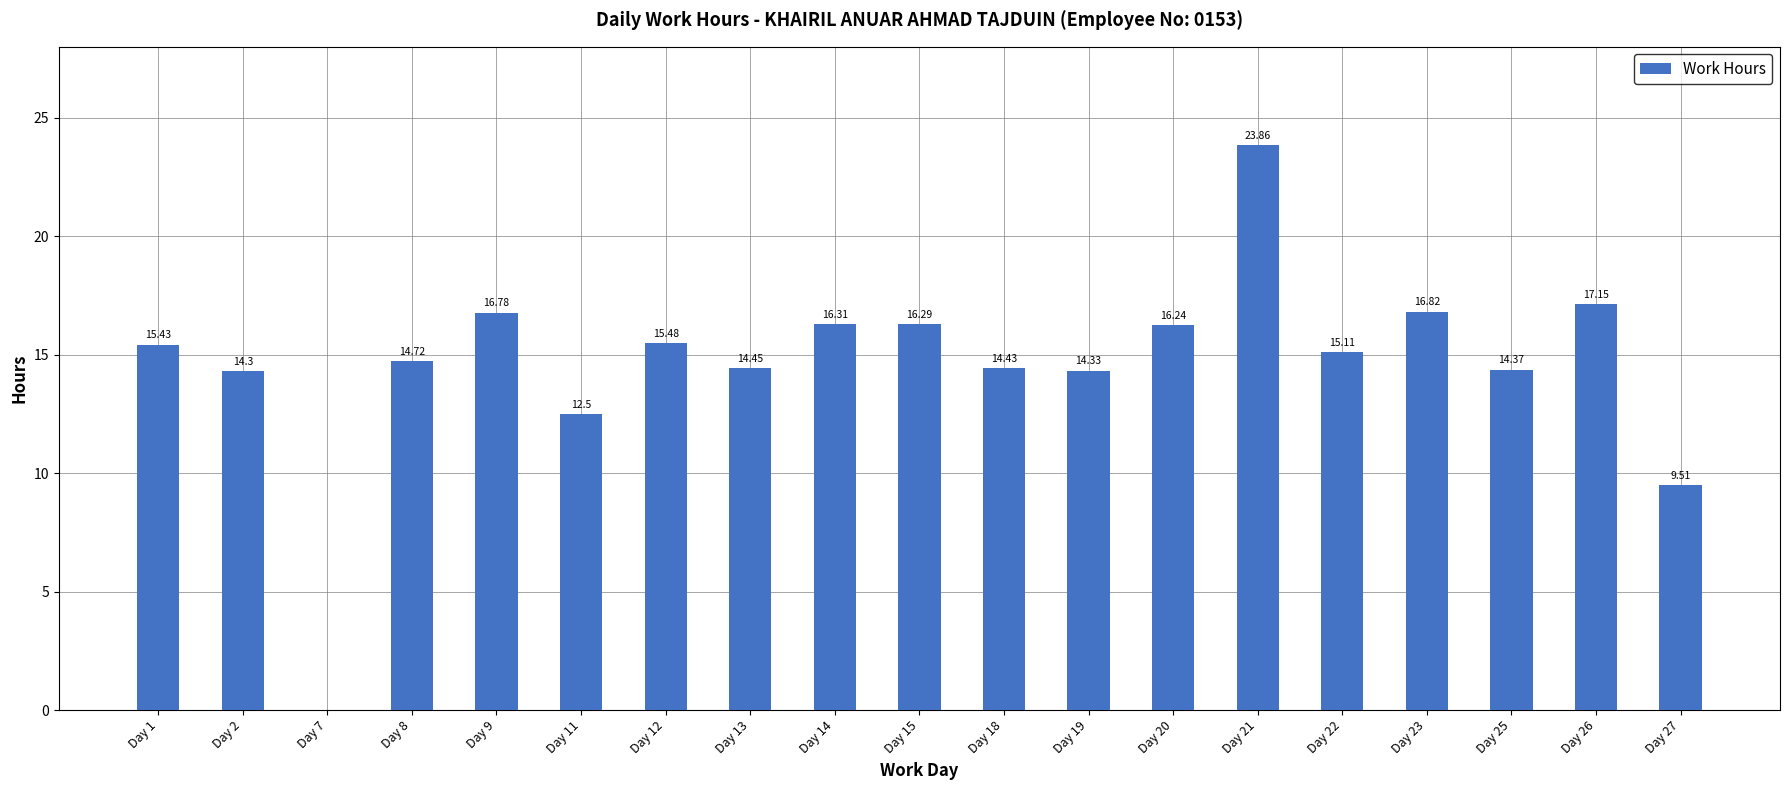

Where does the data first go above 15?

Day 1